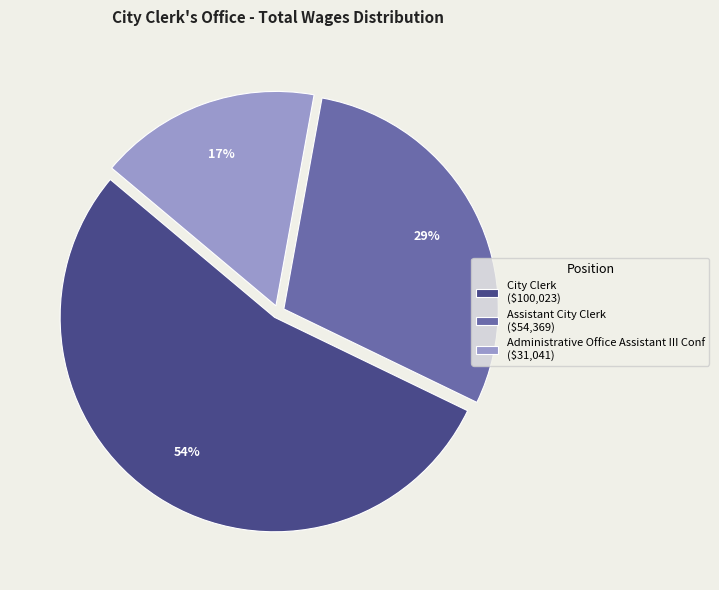

To the nearest percent, what is the combined percentage of Administrative Office Assistant III Conf and Assistant City Clerk?

46%